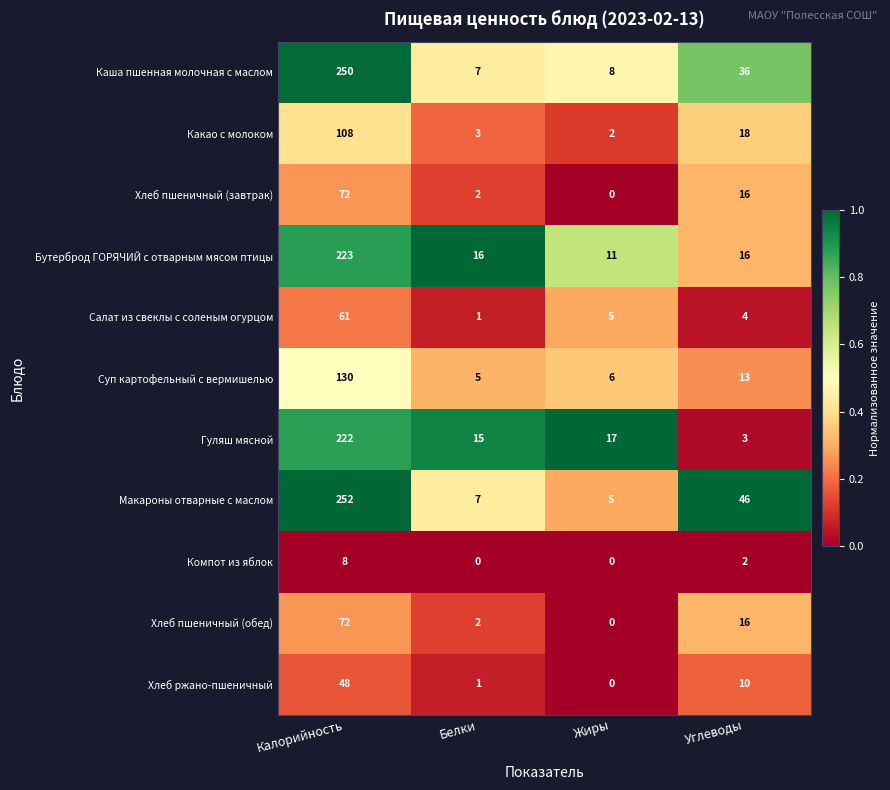

What is the difference between the maximum and minimum values in the Какао с молоком series?

106